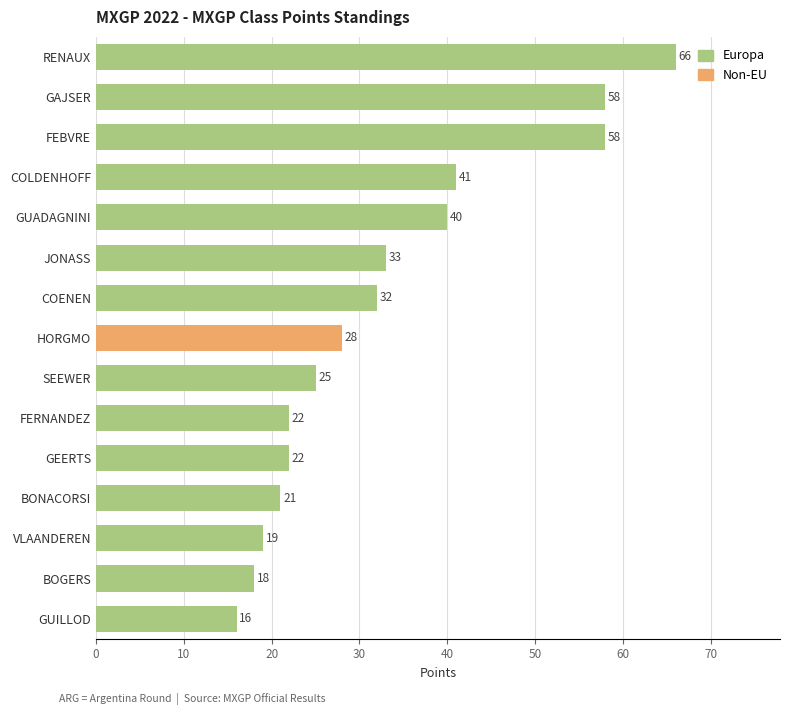

Reading bottom to top, extract all data points from this chart.

16	18	19	21	22	22	25	28	32	33	40	41	58	58	66